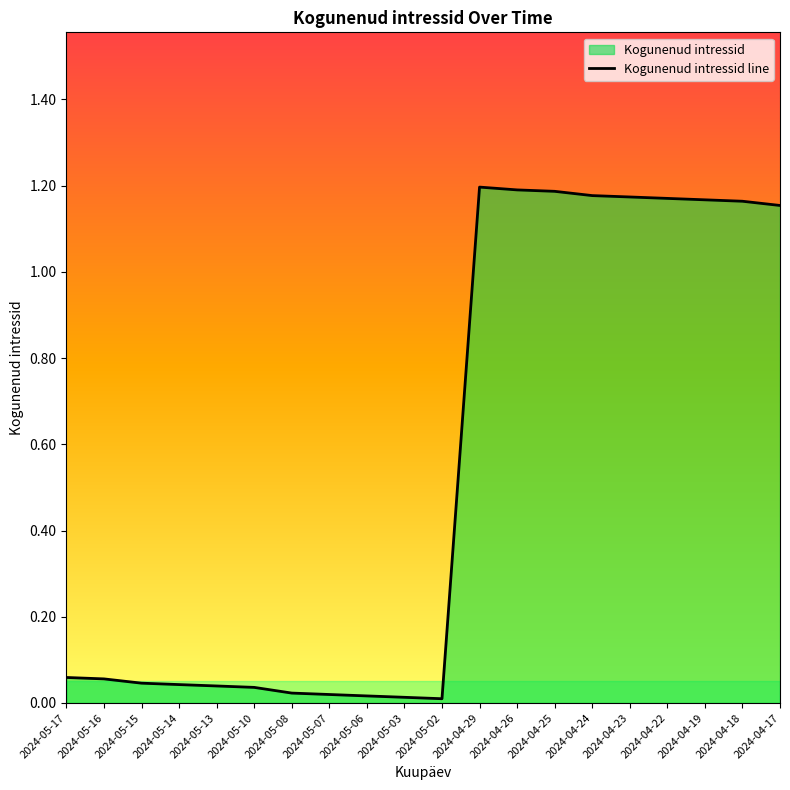

What is the ratio of the value at 2024-05-17 to the value at 2024-04-24?

0.1